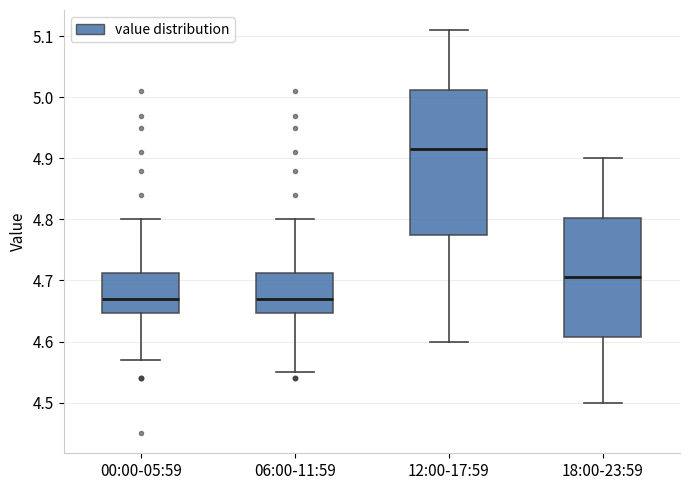

Where does the lower whisker of the box for 00:00-05:59 end on the y-axis? The values are not printed on the chart, so give them approximately, as read against the axis.

4.57